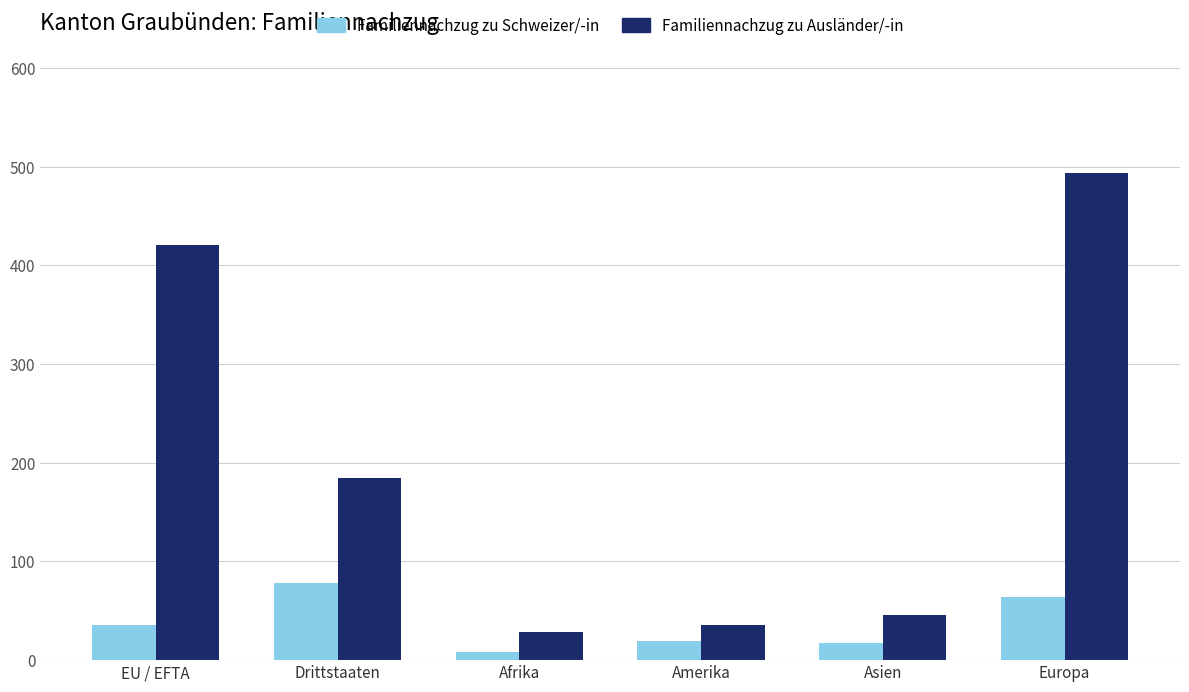

Where is Familiennachzug zu Schweizer/-in nearest to the value 43?

EU / EFTA